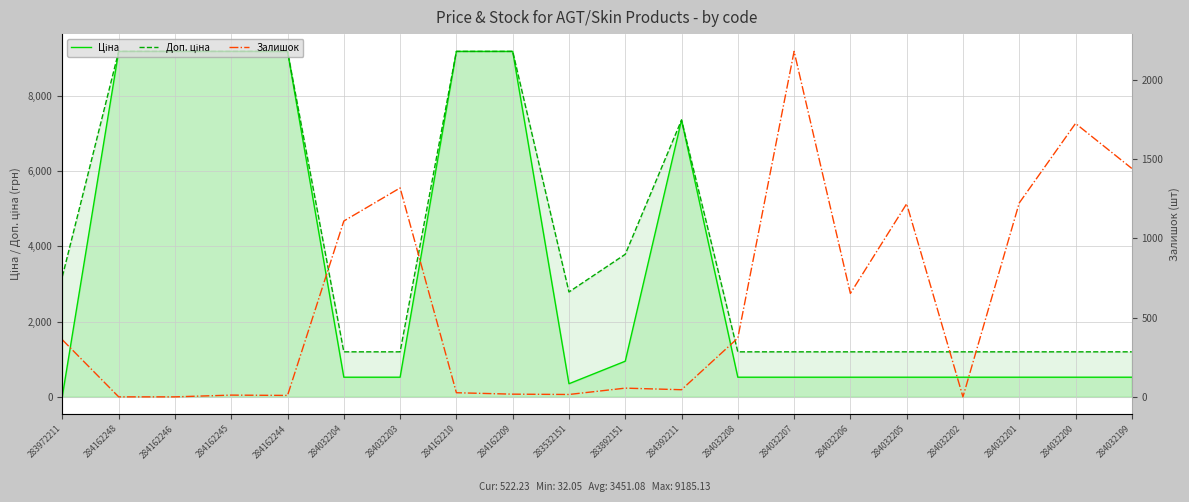

Where do Залишок and Доп. ціна first cross each other?

284032204 and 284032203